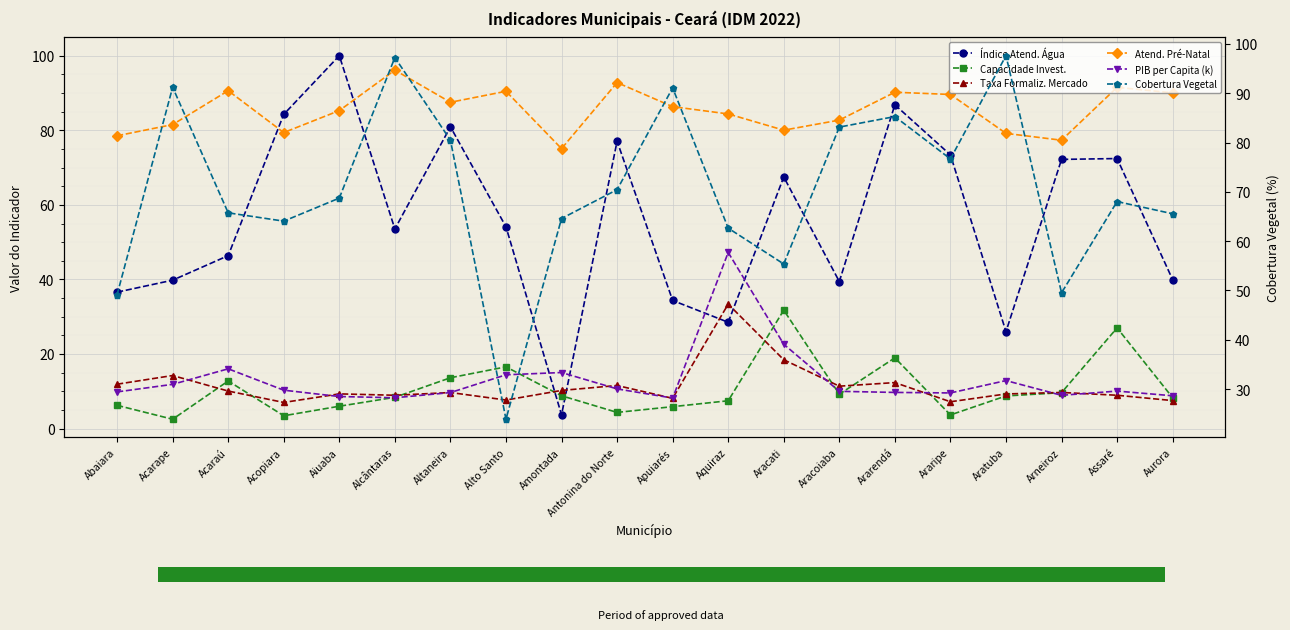

What are all the series names shown in the legend?

Índice Atend. Água, Capacidade Invest., Taxa Formaliz. Mercado, Atend. Pré-Natal, PIB per Capita (k), Cobertura Vegetal